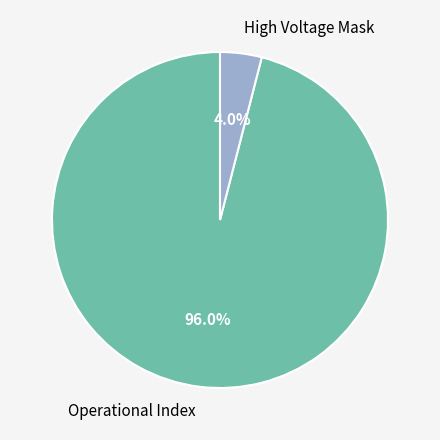

To the nearest percent, what is the average slice percentage?

50%